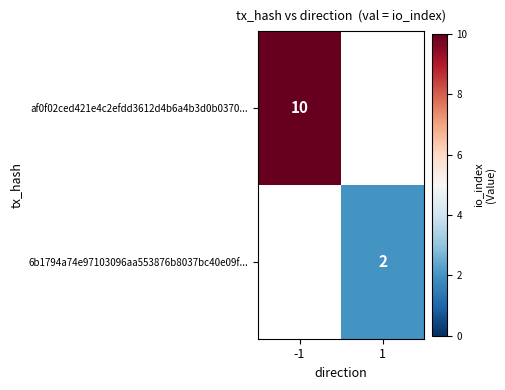

The 6b1794a74e97103096aa553876b8037bc40e09f... series shows 3 at 1. True or false?

False